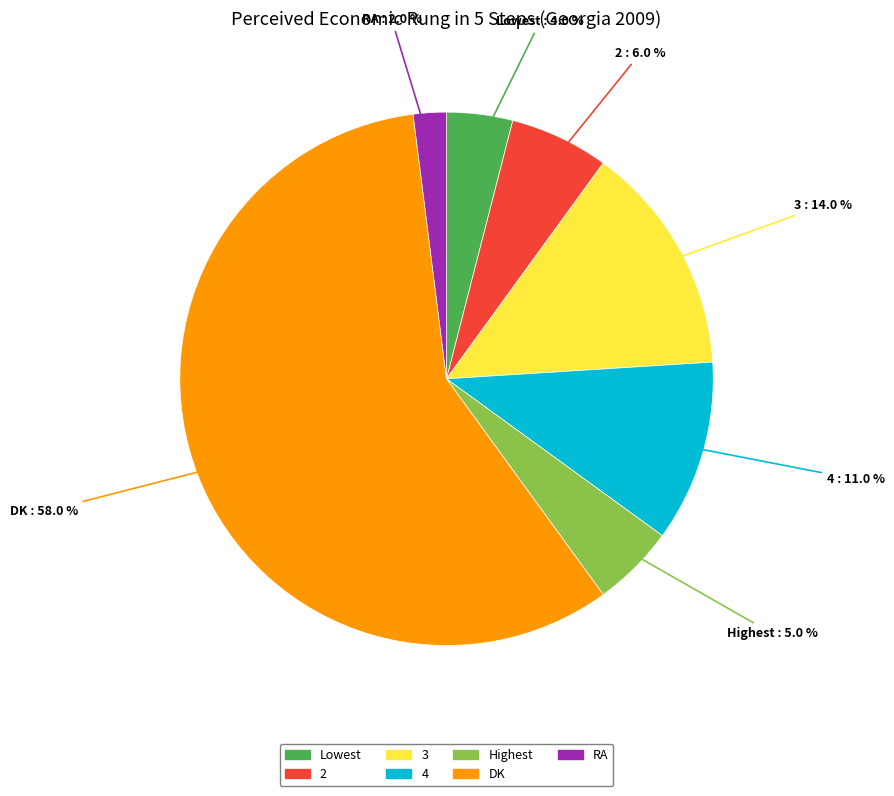

To the nearest percent, what is the average slice percentage?

14%